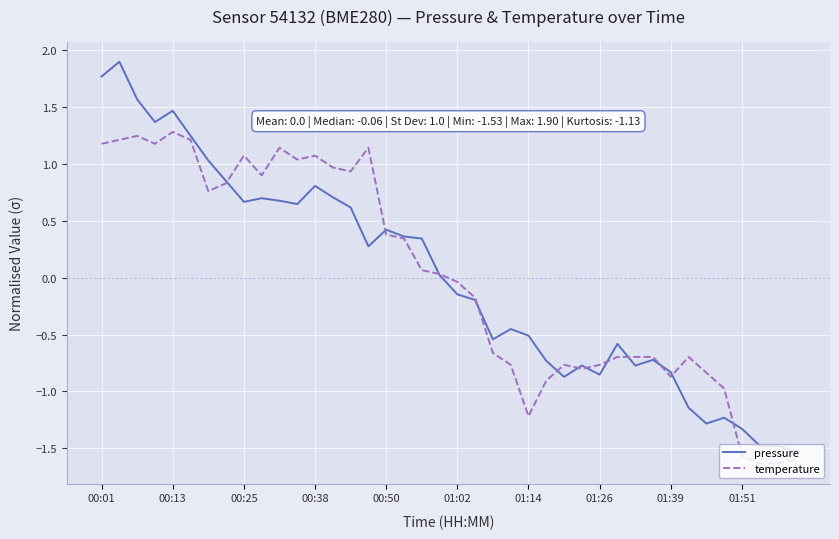

Does the chart display data point markers on the line(s)?

No